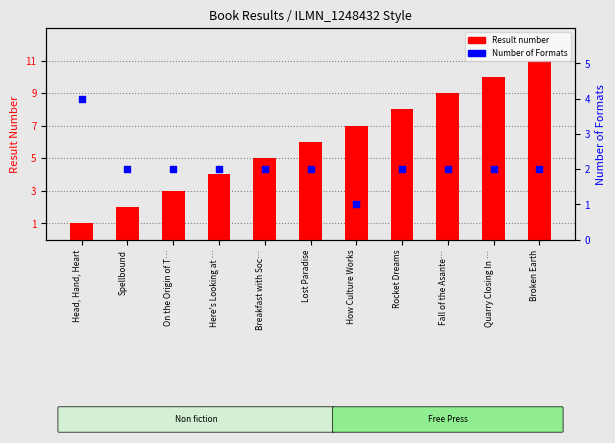

At how many categories does at least one series exceed 3?

9